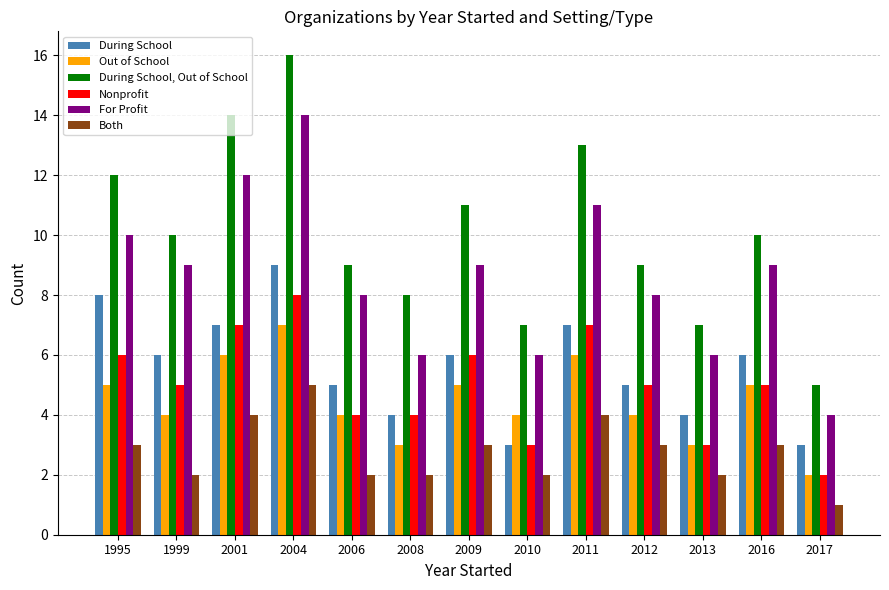

Rank the series by their maximum value, from lowest to highest.

Both, Out of School, Nonprofit, During School, For Profit, During School, Out of School